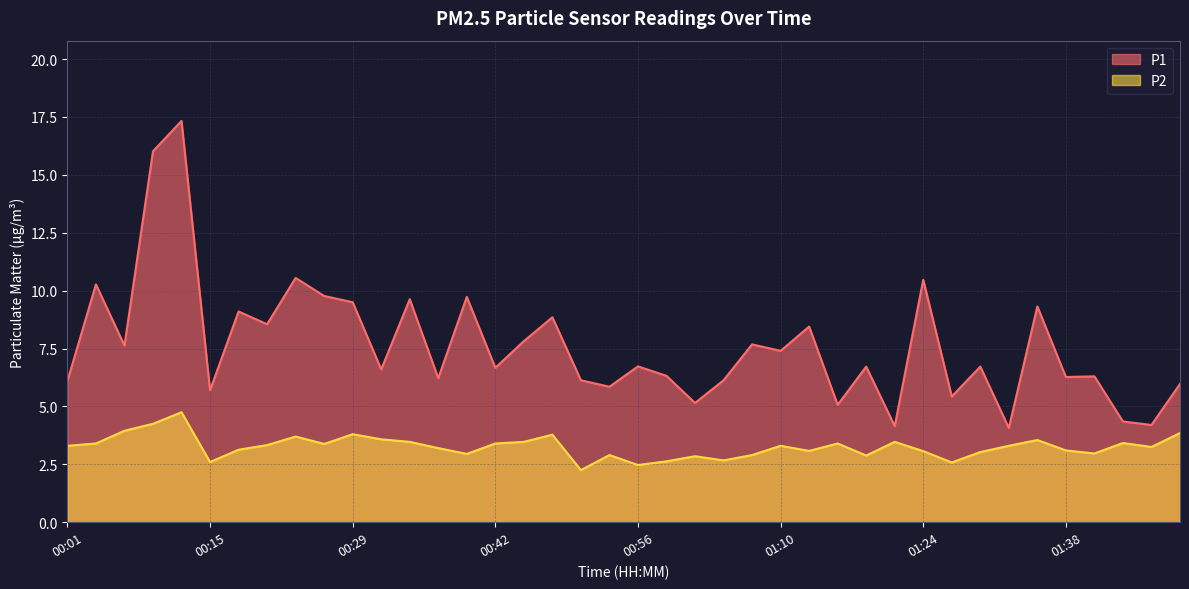

What is the difference between the maximum and minimum values in the P1 series?

13.3